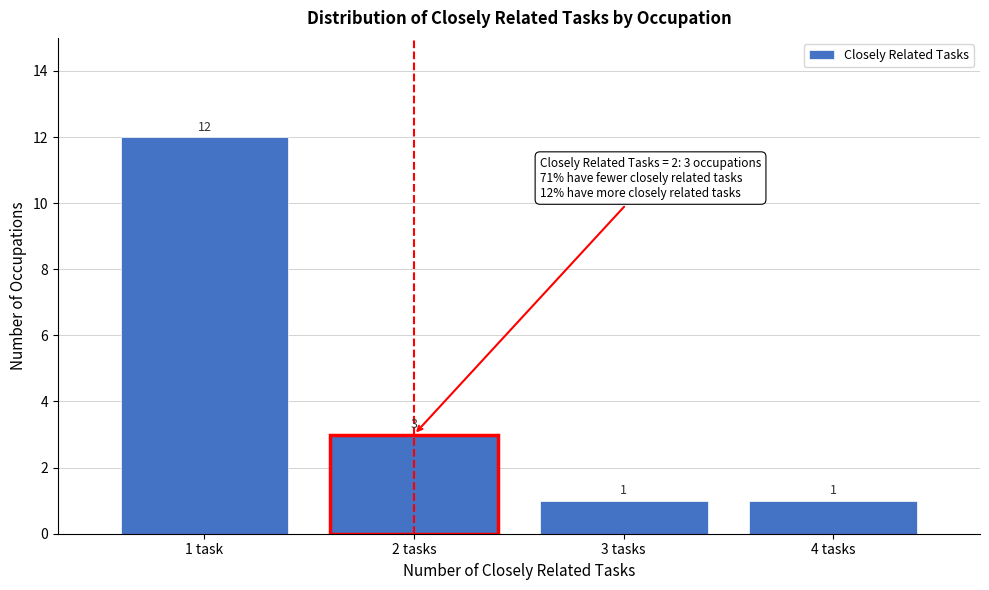

Reading left to right, what are all the values shown in this chart?

1 task=12	2 tasks=3	3 tasks=1	4 tasks=1